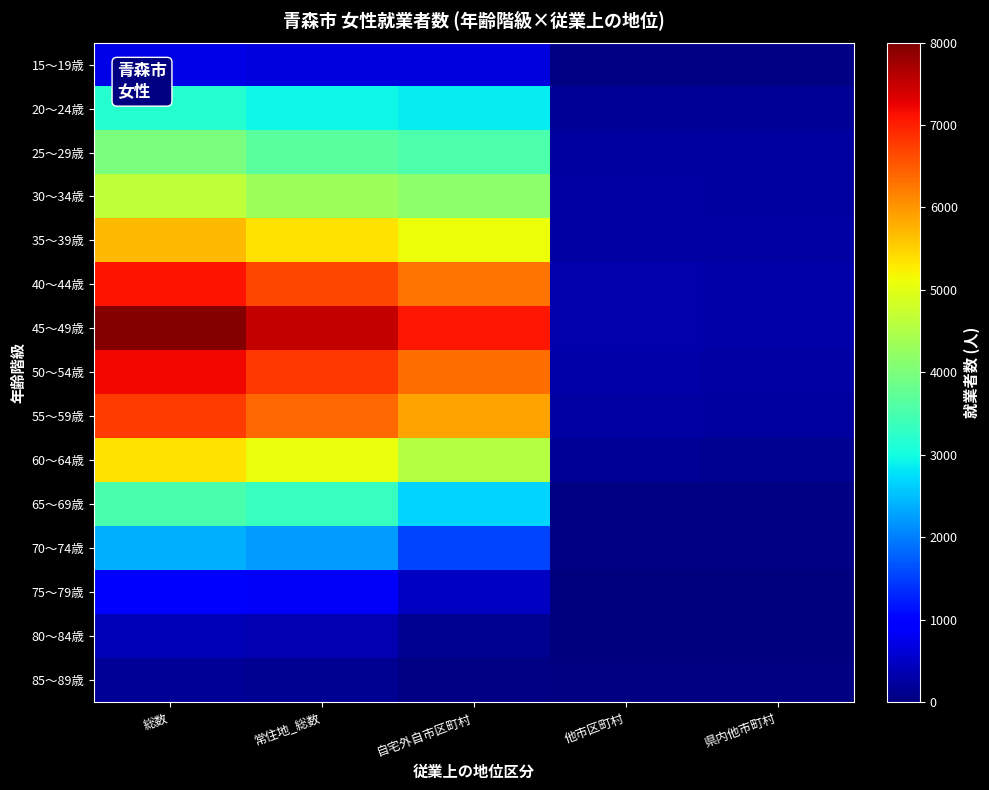

What is the spread (max minus min) of values at 自宅外自市区町村?

7032.0